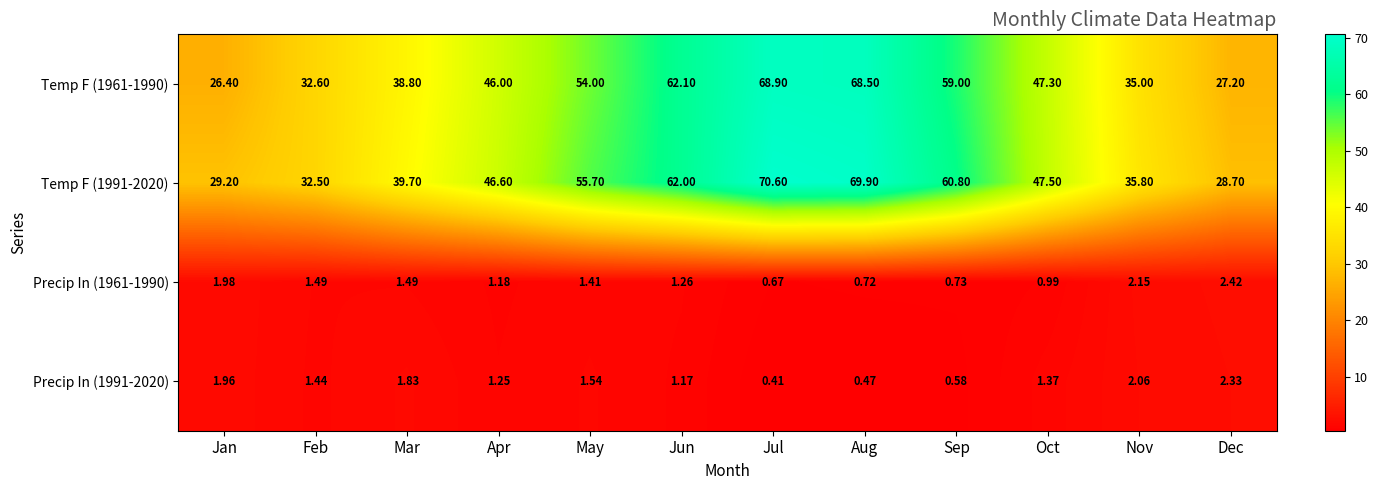

Which category has the highest value in the Precip In (1961-1990) series?

Dec